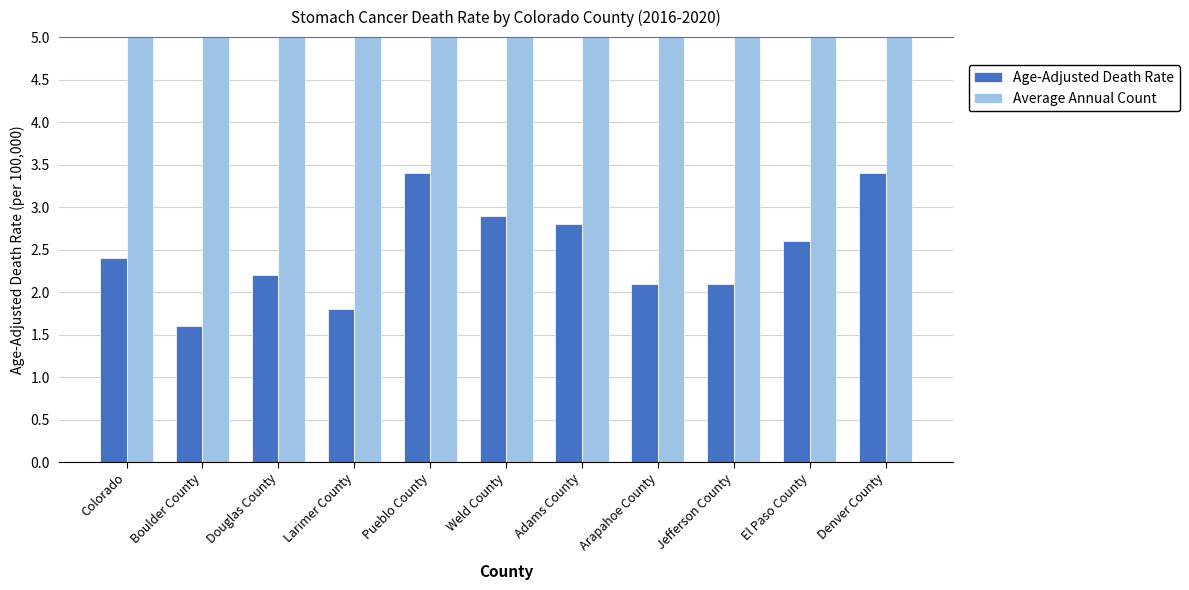

Count the number of categories in the chart.

11